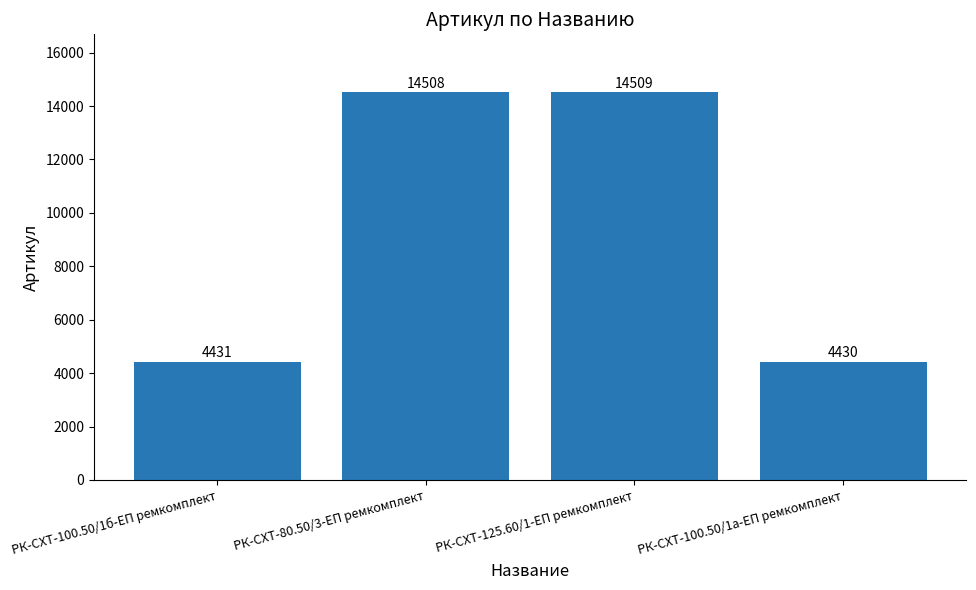

Does the chart contain any negative values?

No